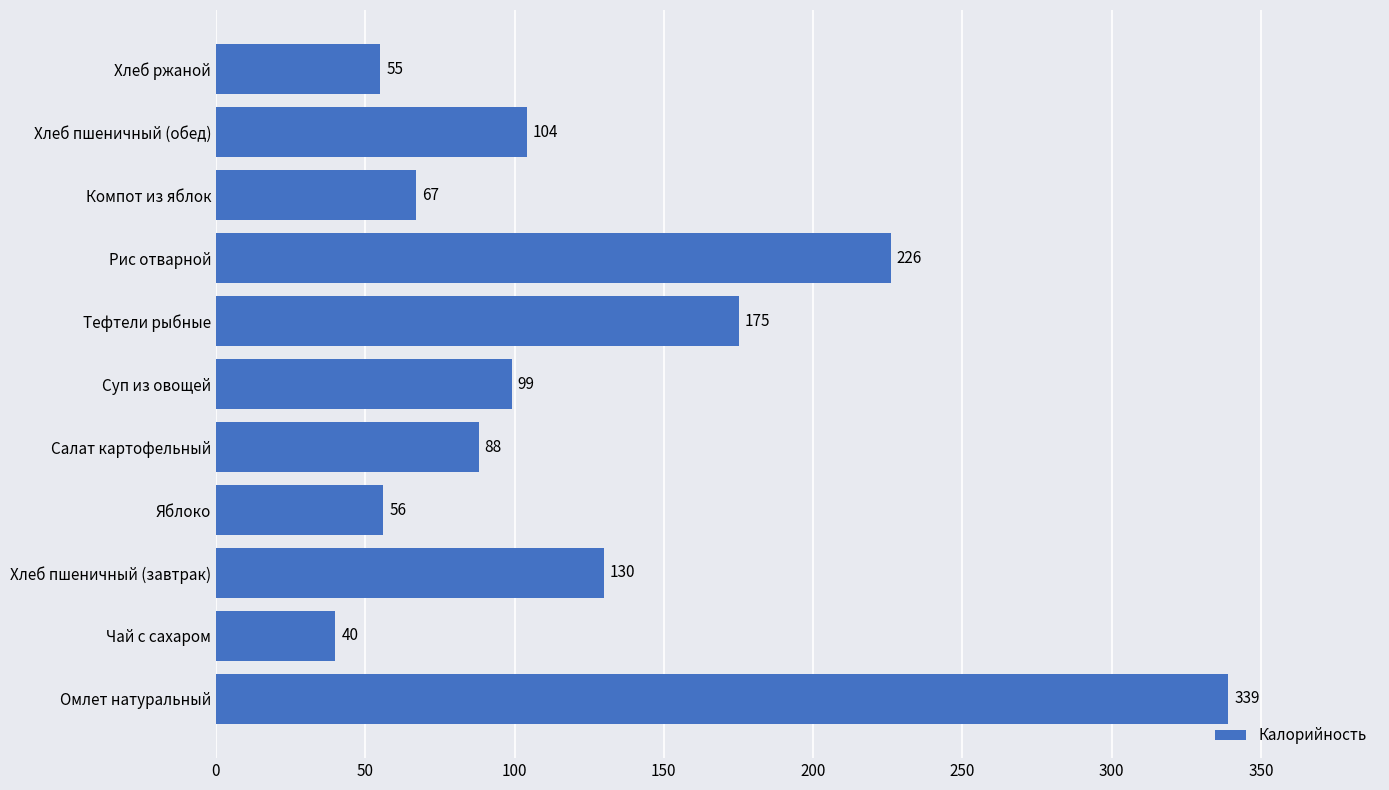

Which has a higher value, Хлеб пшеничный (обед) or Тефтели рыбные?

Тефтели рыбные